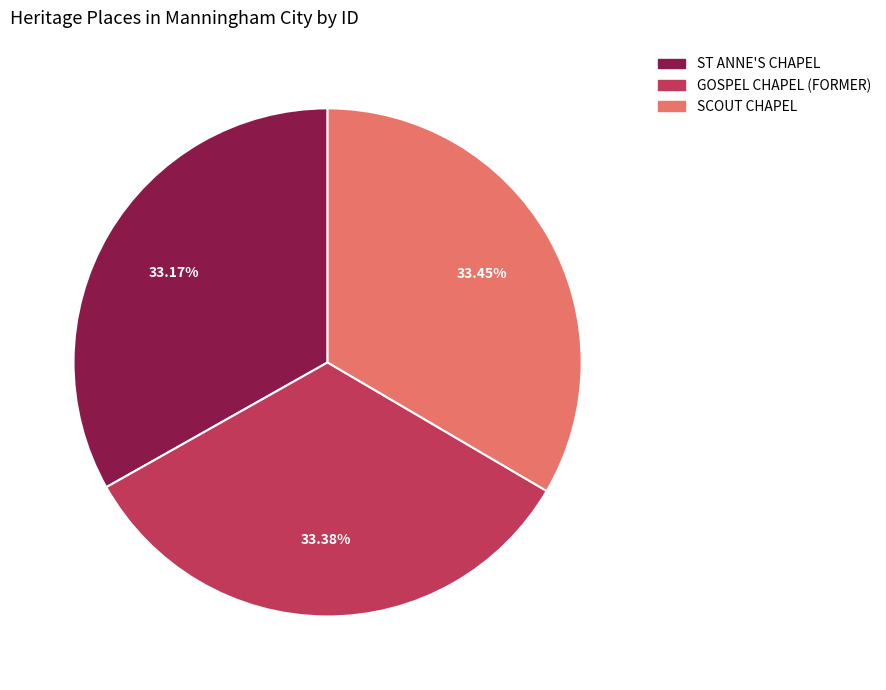

How many segments does this pie chart have?

3